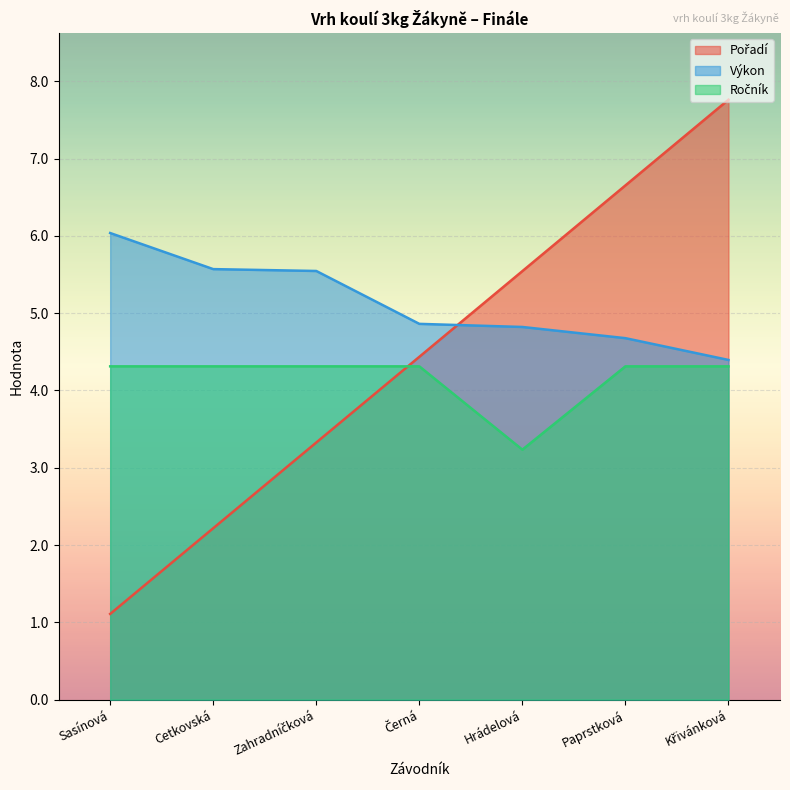

Reading left to right, extract all data points from this chart.

Pořadí: Sasínová=1.1	Cetkovská=2.2	Zahradníčková=3.3	Černá=4.4	Hrádelová=5.5	Paprstková=6.7	Křivánková=7.8
Výkon: Sasínová=6.0	Cetkovská=5.6	Zahradníčková=5.5	Černá=4.9	Hrádelová=4.8	Paprstková=4.7	Křivánková=4.4
Ročník: Sasínová=4.3	Cetkovská=4.3	Zahradníčková=4.3	Černá=4.3	Hrádelová=3.2	Paprstková=4.3	Křivánková=4.3